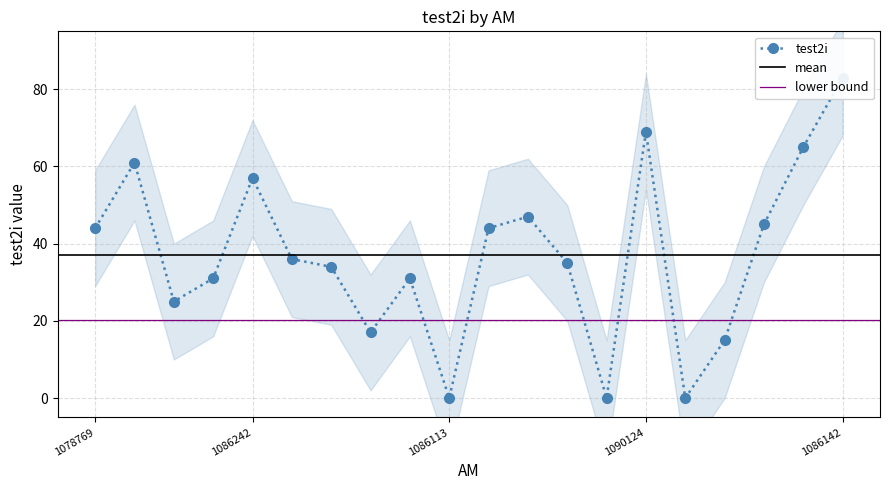

How many data points are less than 36?

10